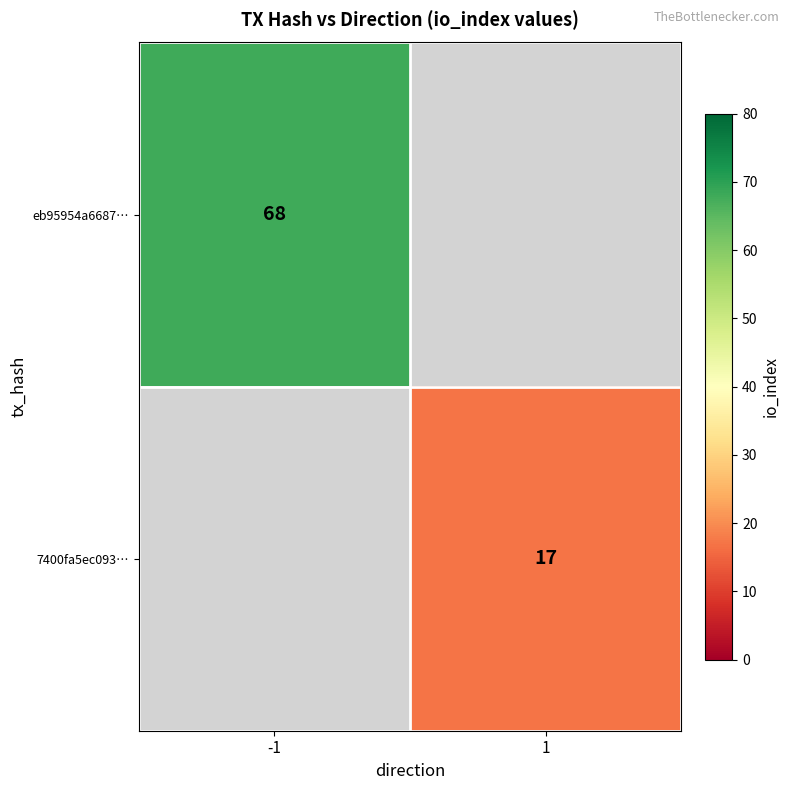

Is the value of 7400fa5ec093… at 1 greater than the value of eb95954a6687… at -1?

No